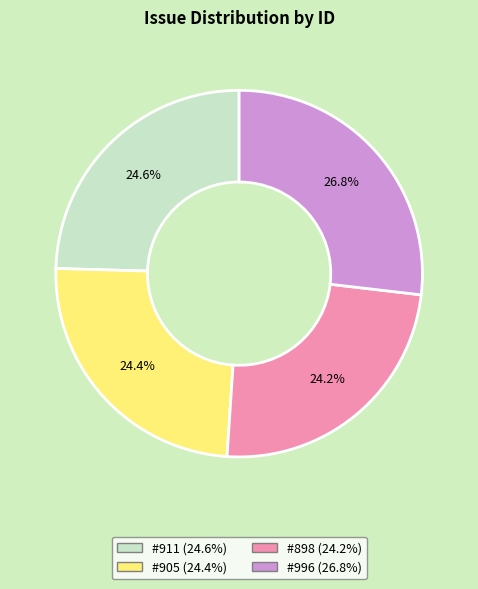

Approximately how many times larger is the value at #905 compared to #898?

1.0